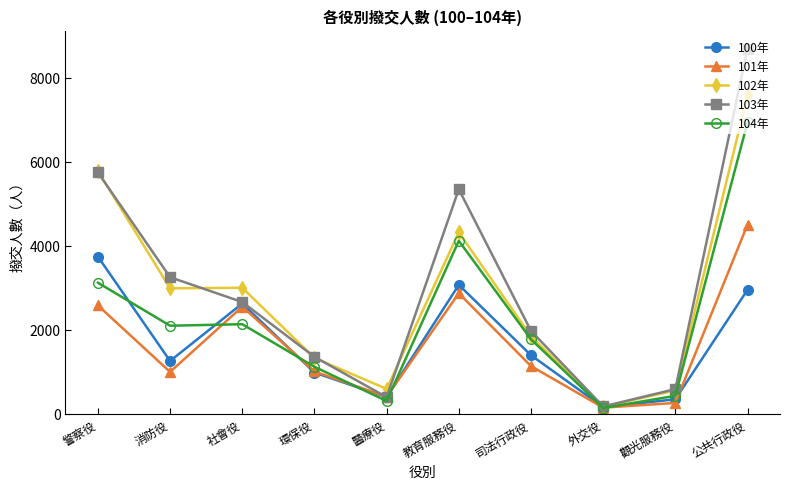

List the series in order of their peak value, lowest first.

100年, 101年, 104年, 102年, 103年